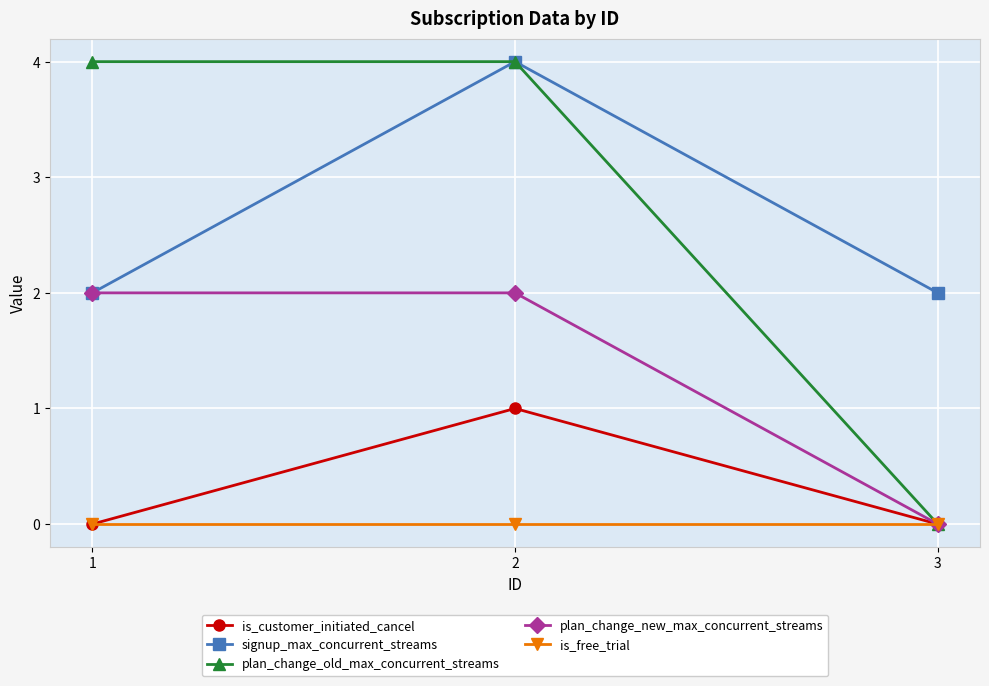

Which series changed the most between 1 and 2?

signup_max_concurrent_streams